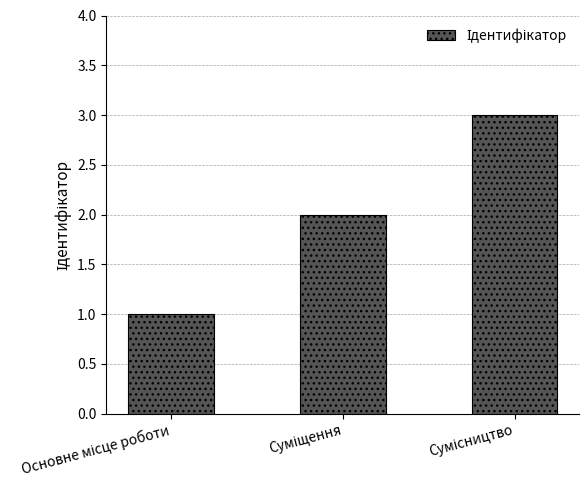

How many series are shown in this chart?

1